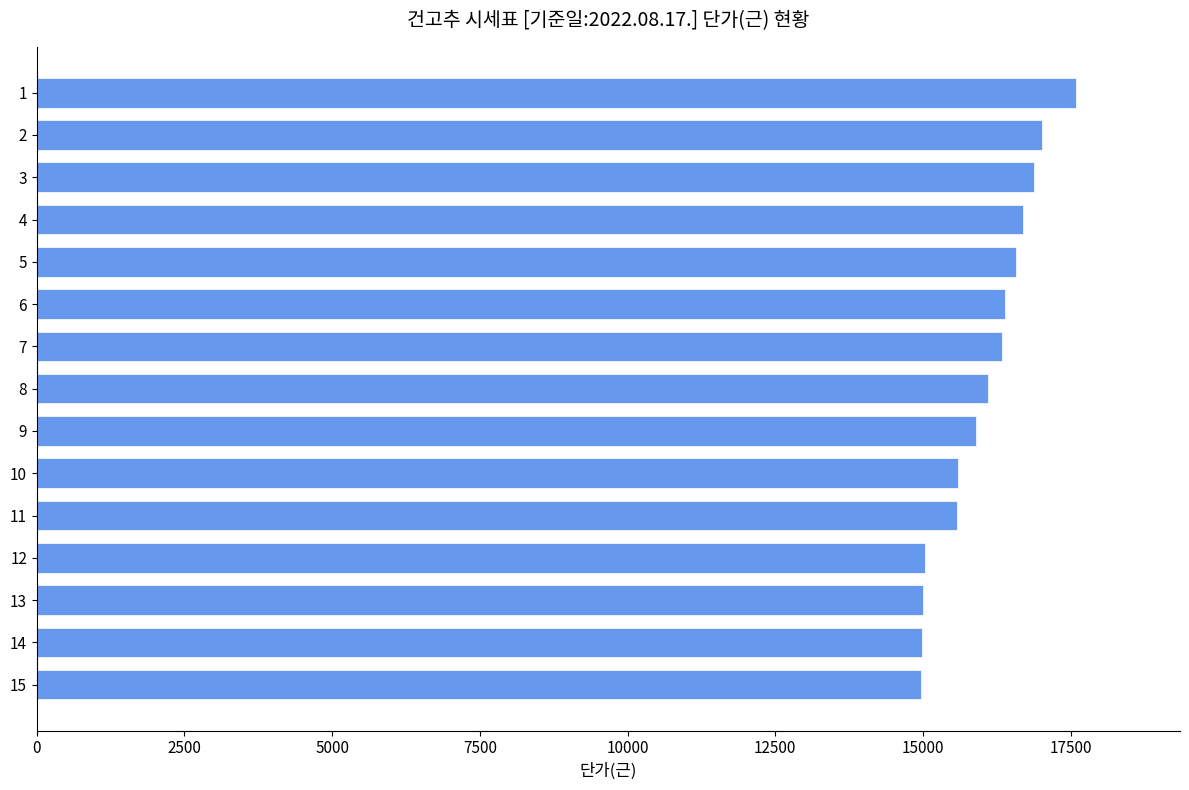

What value does the data have at 10?

15600